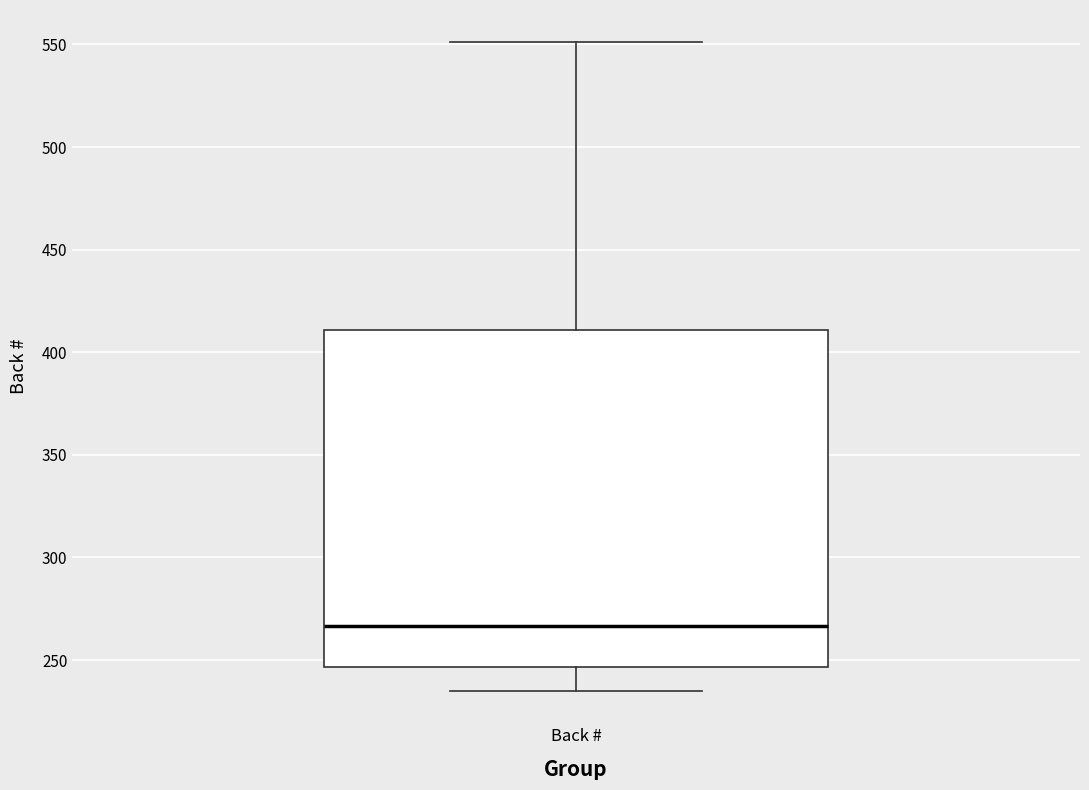

Transcribe this box plot: give where the median line is, the range the box spans, and where the two whiskers end, as read against the y-axis. The values are not printed on the chart, so give them approximately, as read against the axis.

median 265, box 245 to 410, whiskers 235 to 550